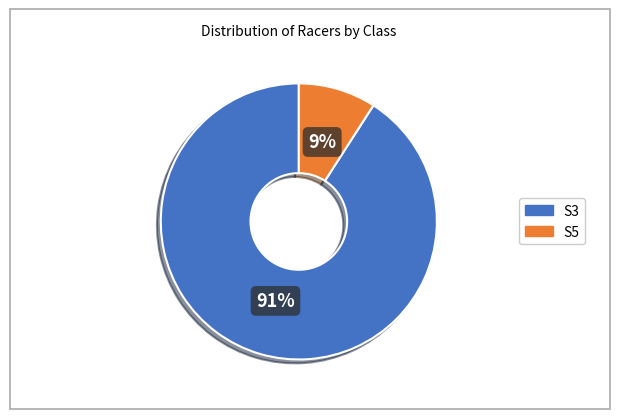

The S5 slice represents 19% of the pie. True or false?

False